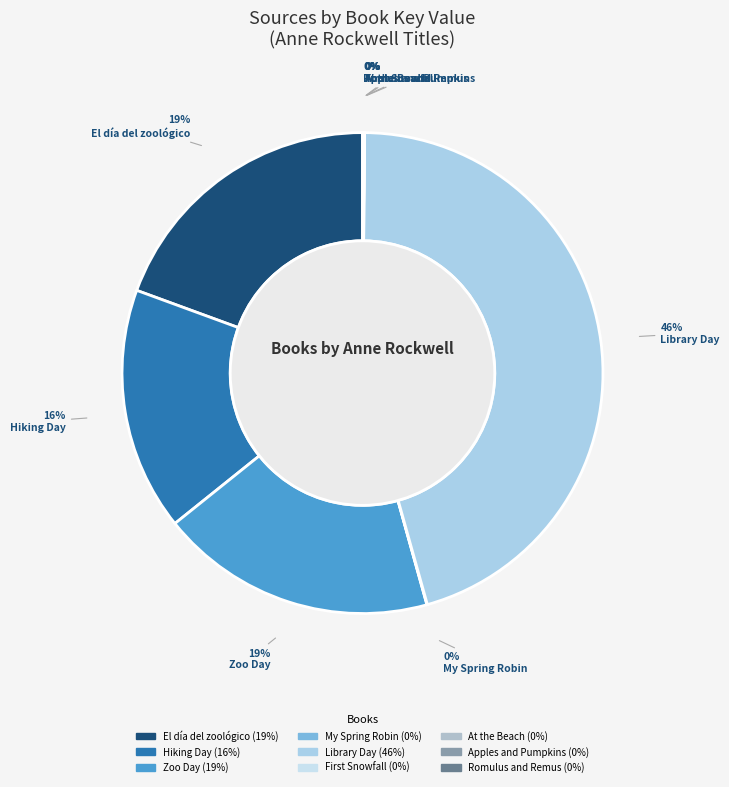

To the nearest percent, what percentage of the pie is El día del zoológico?

19%